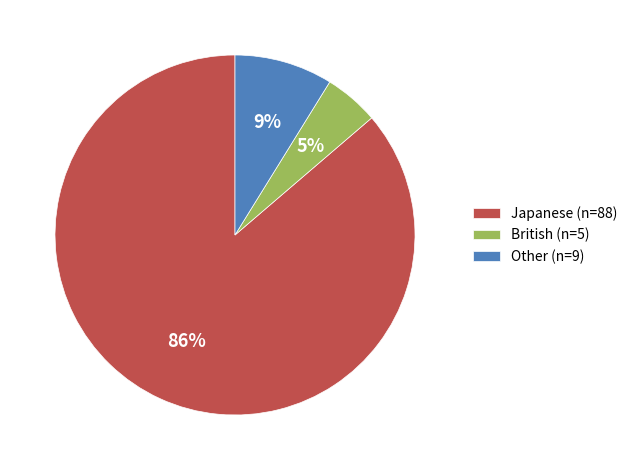

Combined, do Other (n=9) and Japanese (n=88) account for over 50%?

Yes